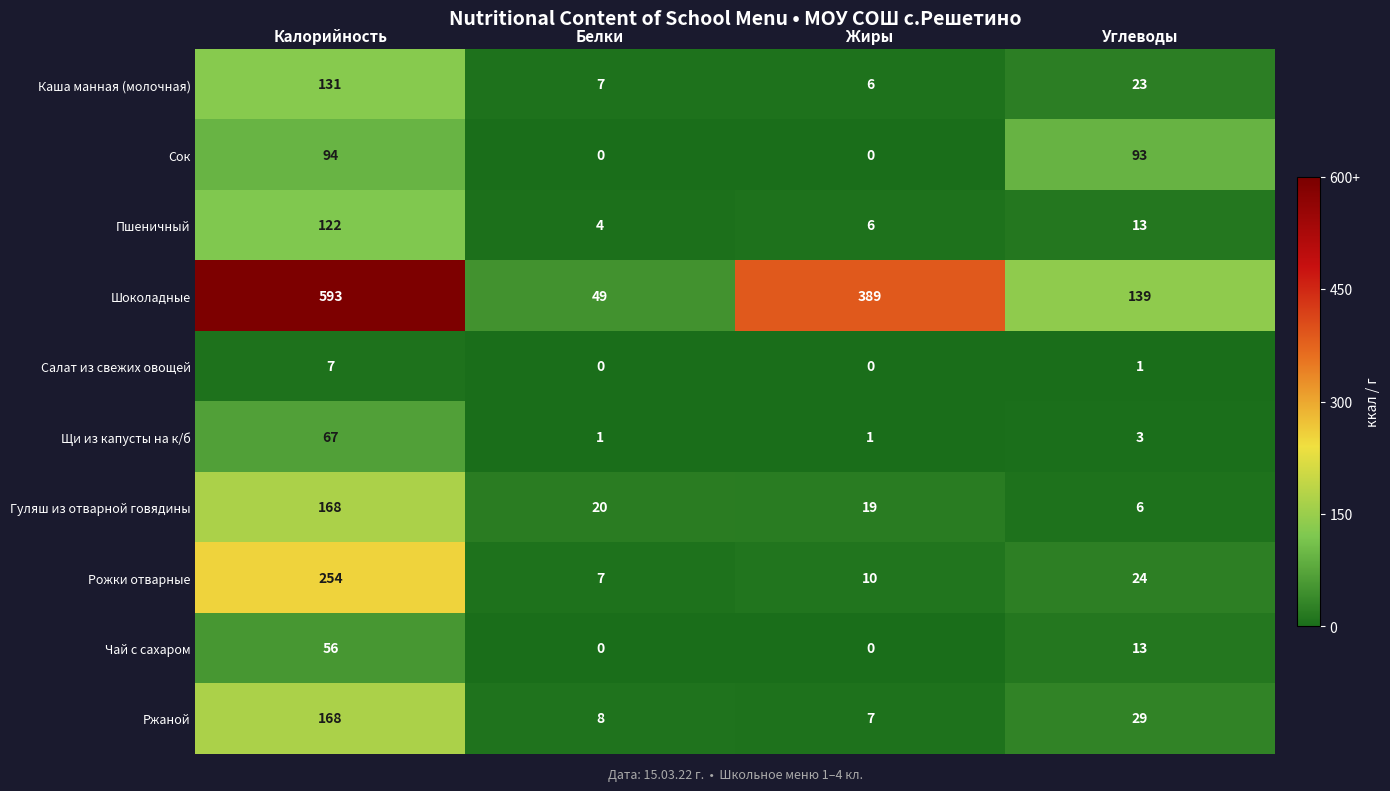

At which category does the chart reach its peak across all series?

Калорийность